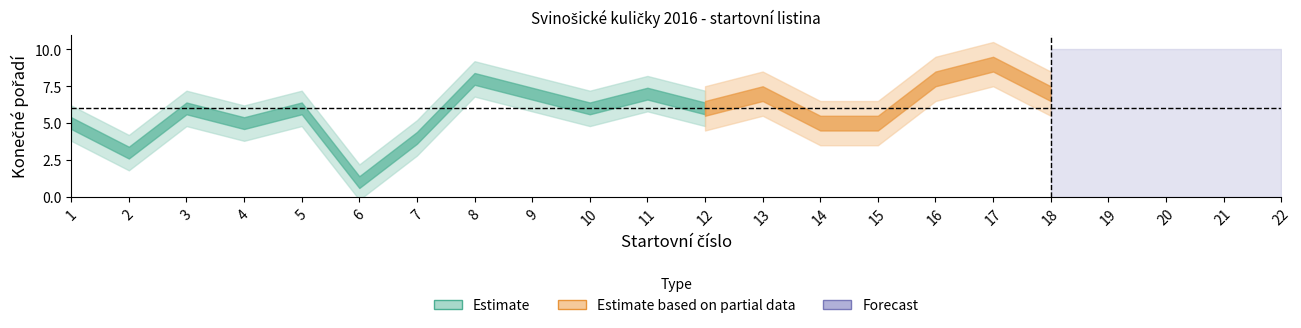

How many lines are shown in the chart?

1